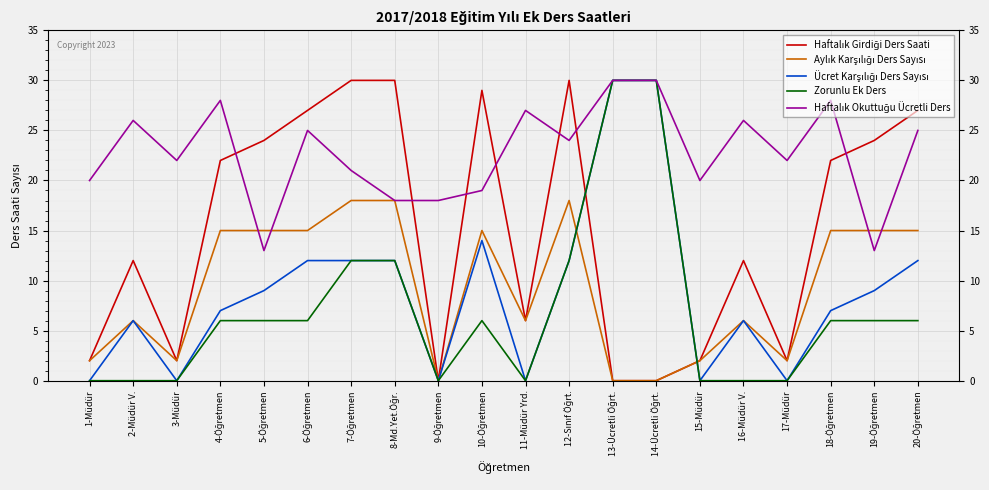

How many times do Aylık Karşılığı Ders Sayısı and Zorunlu Ek Ders cross each other?

2